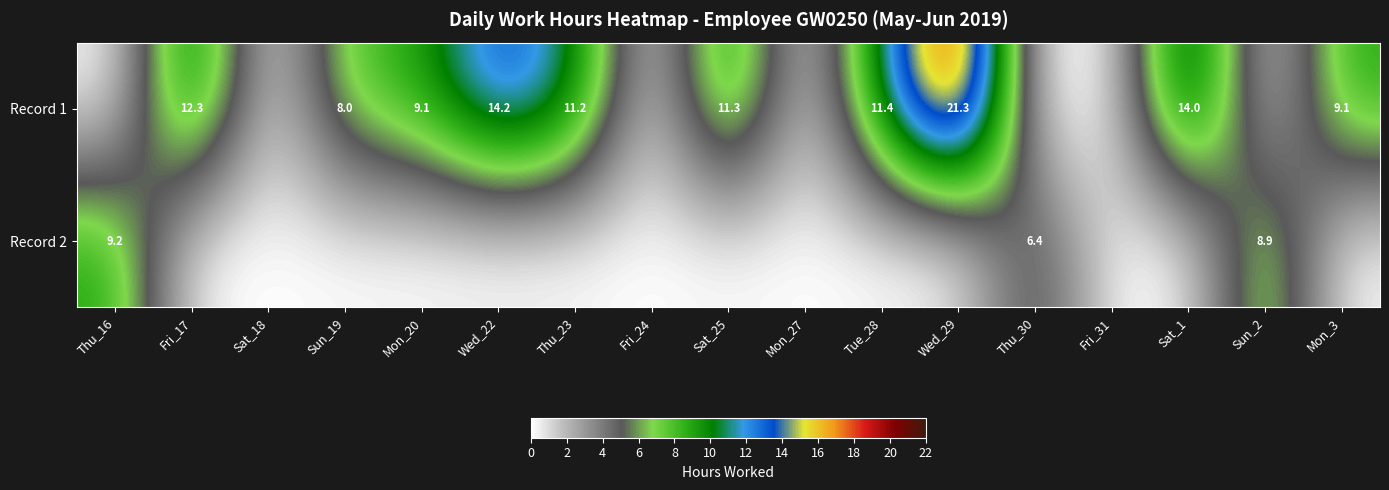

True or false: Record 1 has a value of 29.0 at Wed_29.

False